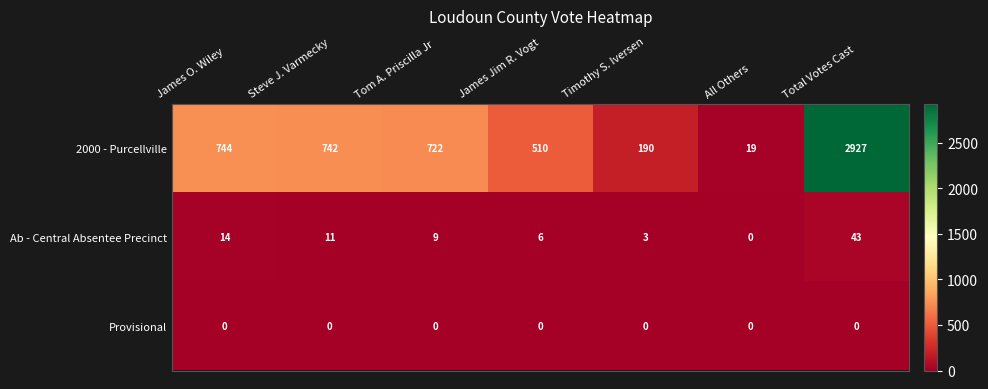

The value of 2000 - Purcellville at James Jim R. Vogt is 510. True or false?

True